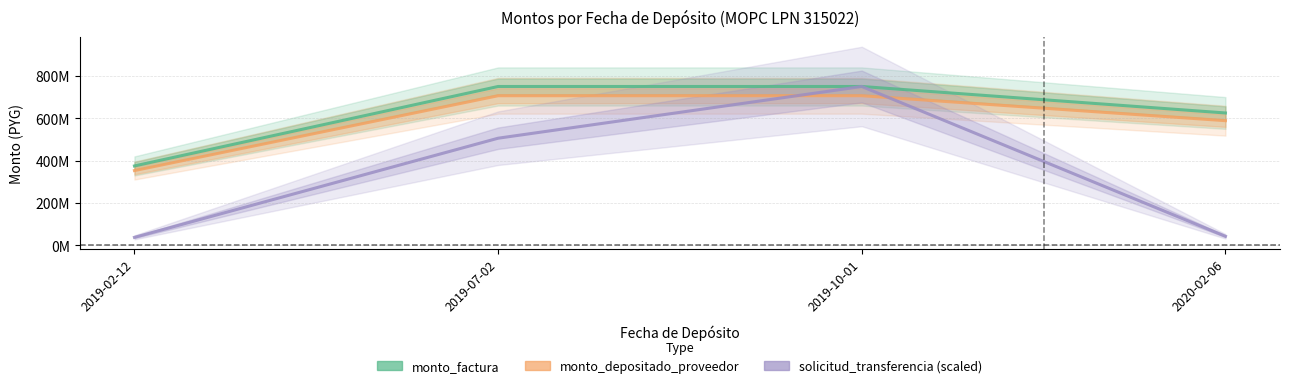

At which category does the chart reach its minimum across all series?

2019-02-12